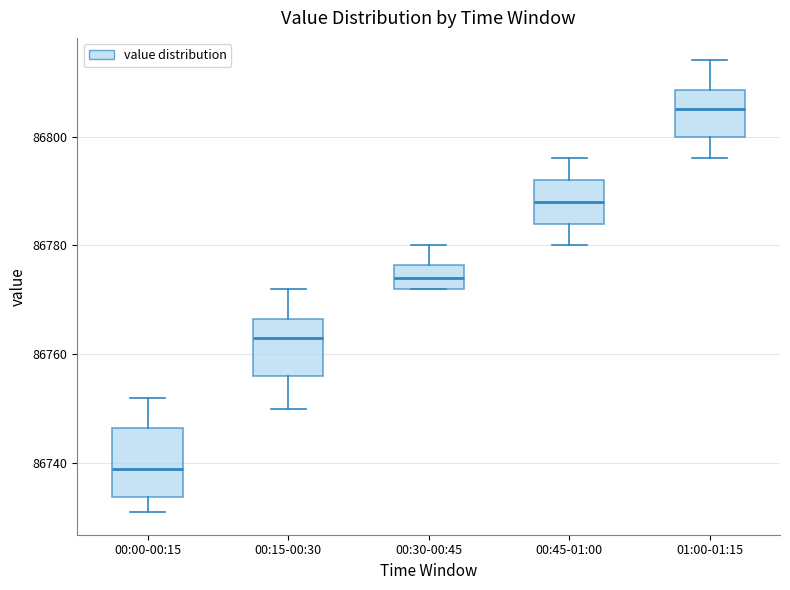

Which box is the tallest, from its lower edge to its upper edge?

00:00-00:15